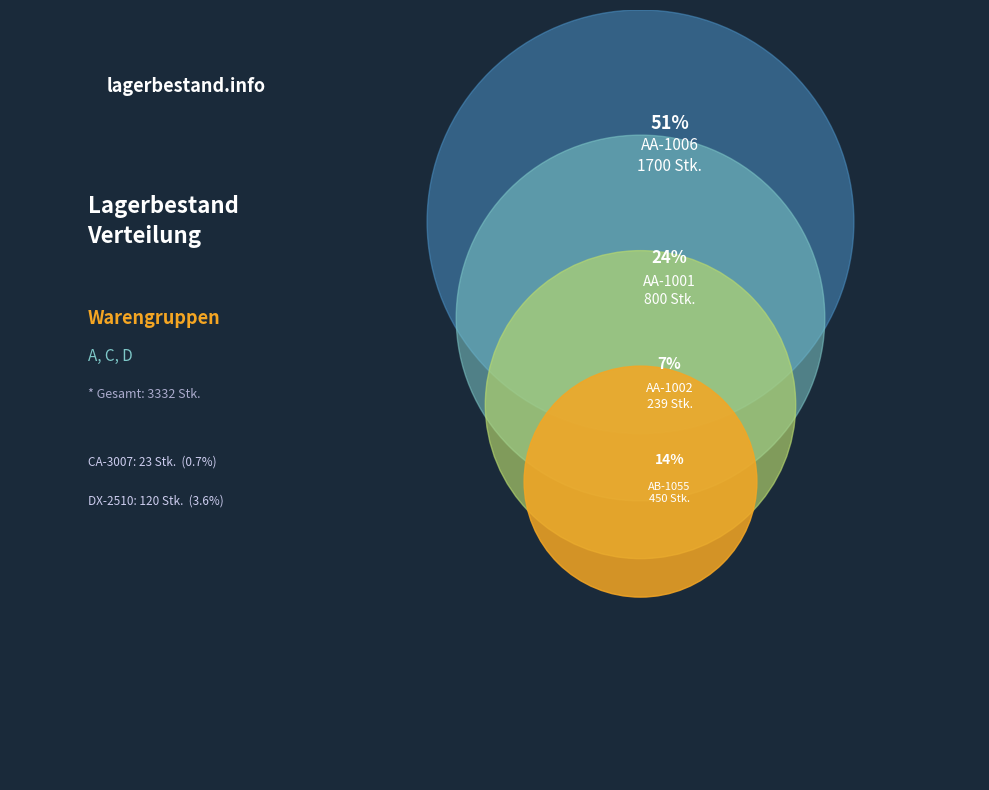

Which category has the smallest portion of the pie?

CA-3007